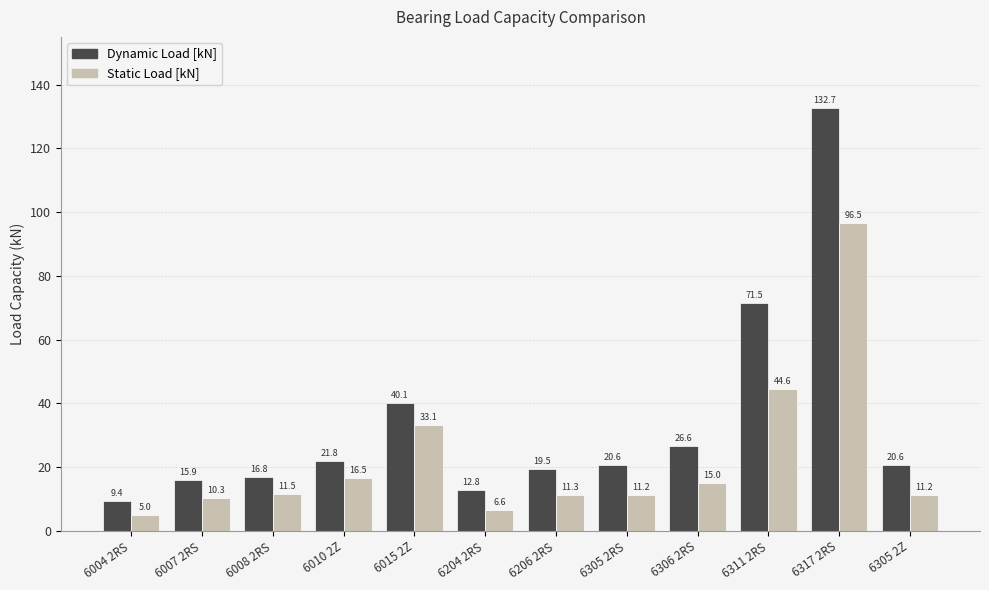

What is the total value across all series at 6015 2Z?

73.2